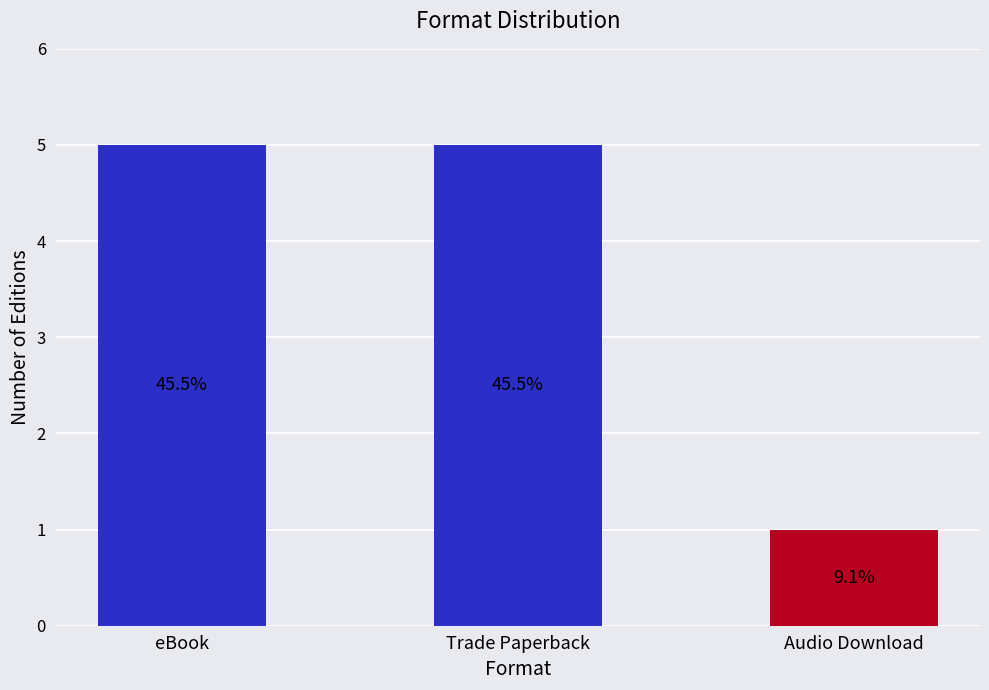

What is the ratio of the value at Trade Paperback to the value at eBook?

1.0